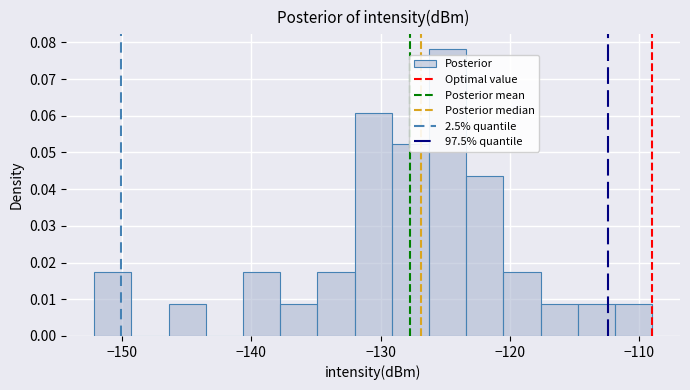

Around what value on the x-axis is the tallest bar? Give the approximate position of its centre, as read against the axis.

-125